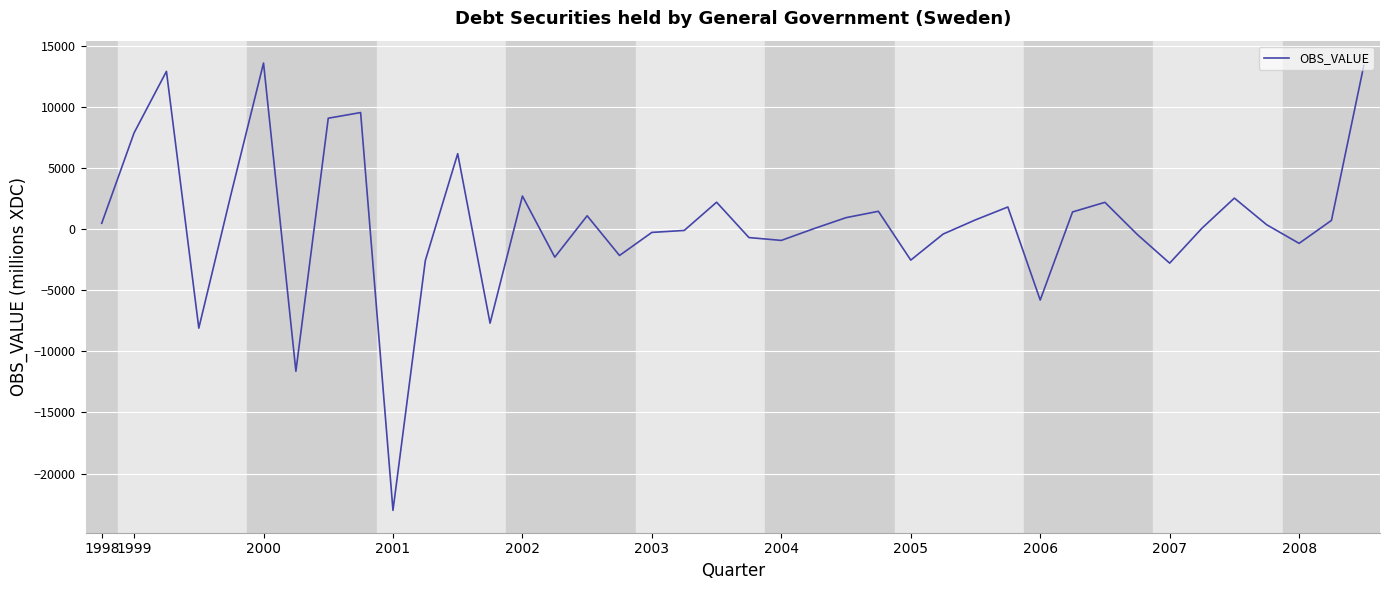

What is the difference between the maximum and minimum values?

36640